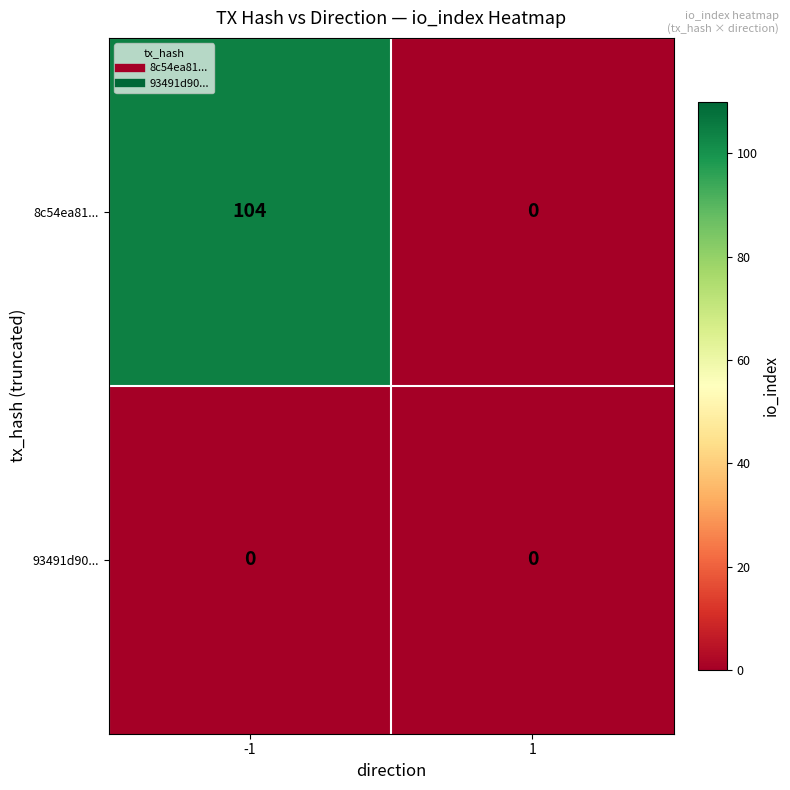

What is the average value of the 8c54ea81... series?

52